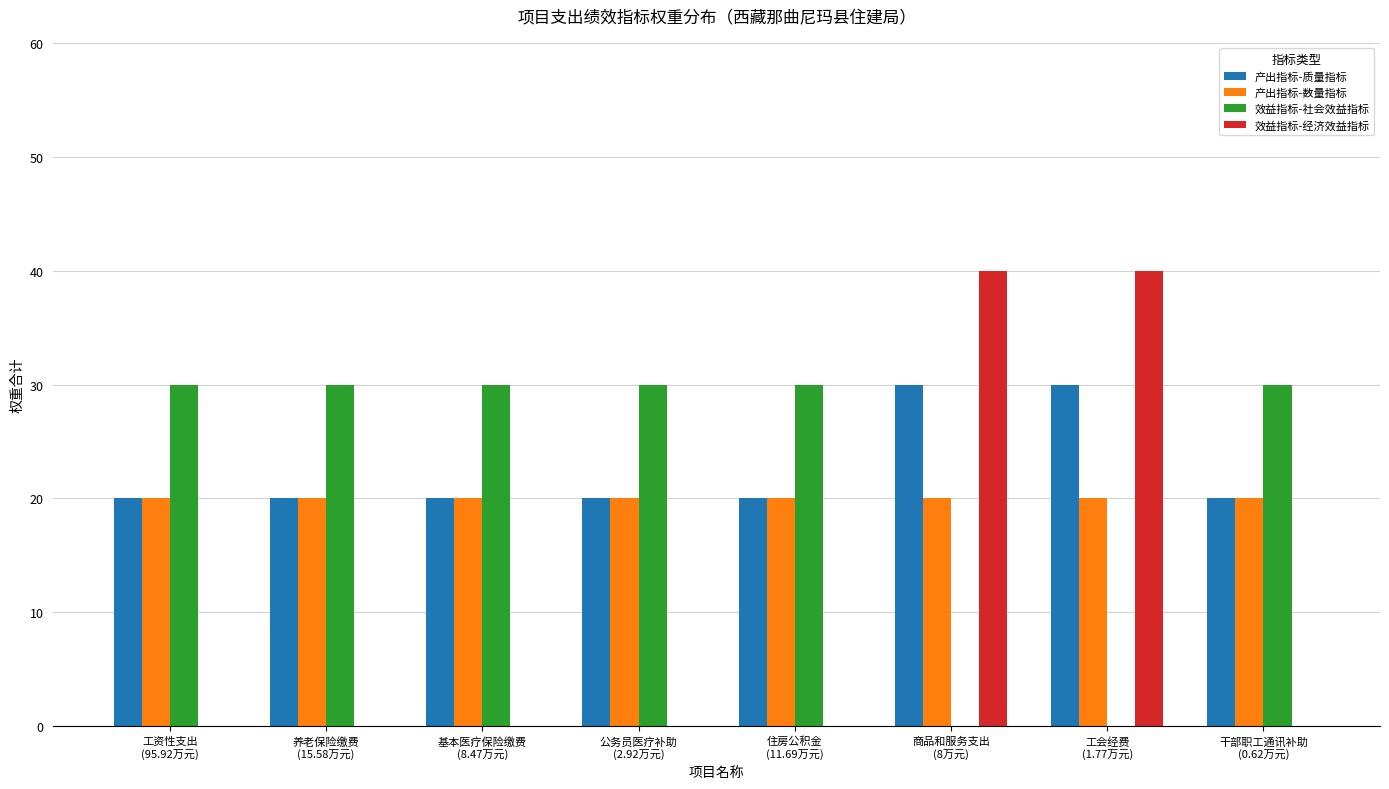

True or false: 产出指标-质量指标 has a value of 9 at 公务员医疗补助
(2.92万元).

False